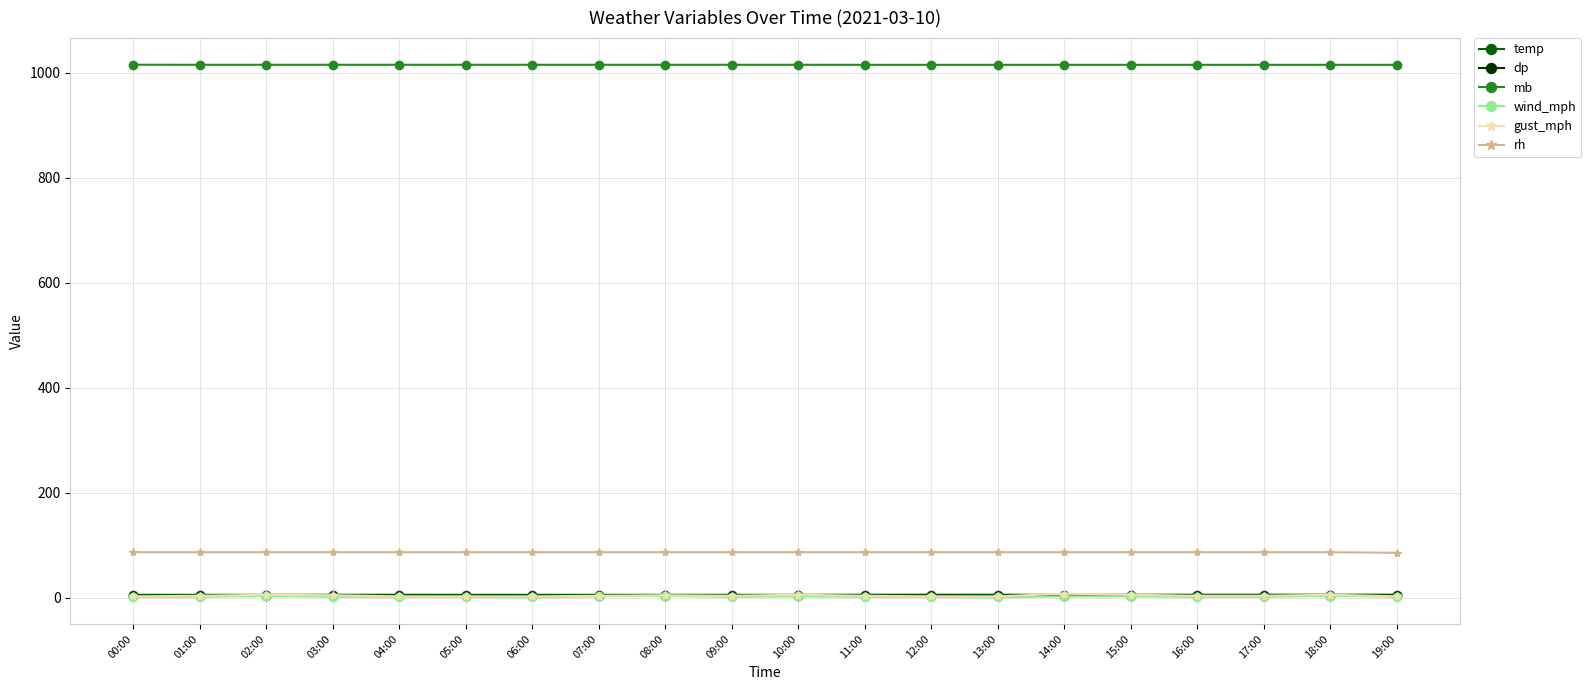

What is the total value across all series at 09:00?

1118.2